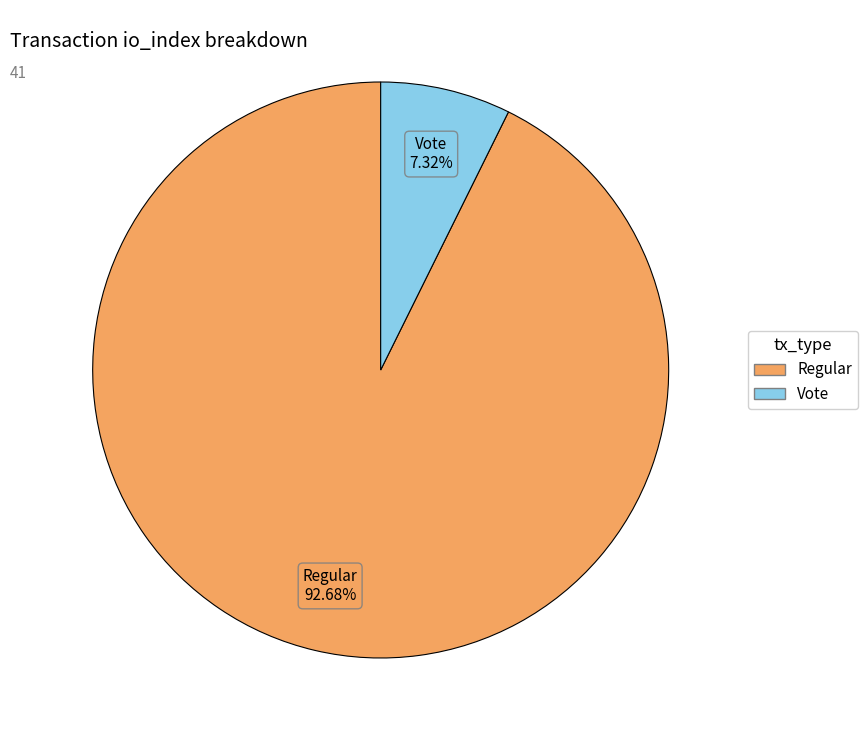

To the nearest percent, what is the average slice percentage?

50%